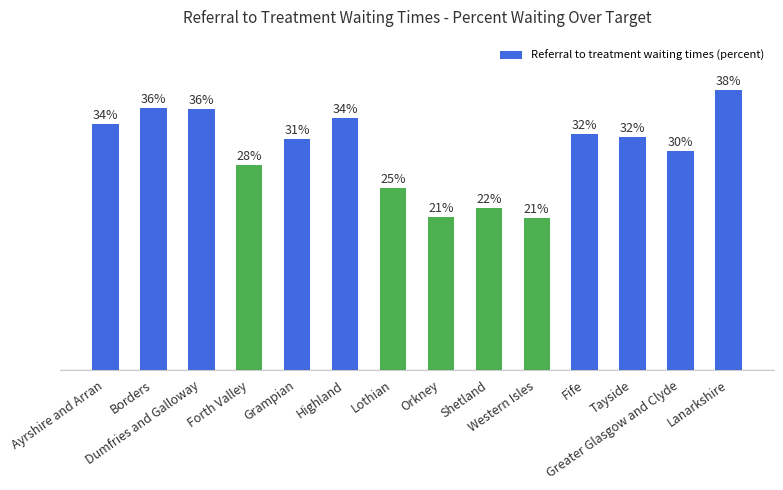

List the labels in order of value, largest first.

Lanarkshire, Borders, Dumfries and Galloway, Highland, Ayrshire and Arran, Fife, Tayside, Grampian, Greater Glasgow and Clyde, Forth Valley, Lothian, Shetland, Orkney, Western Isles